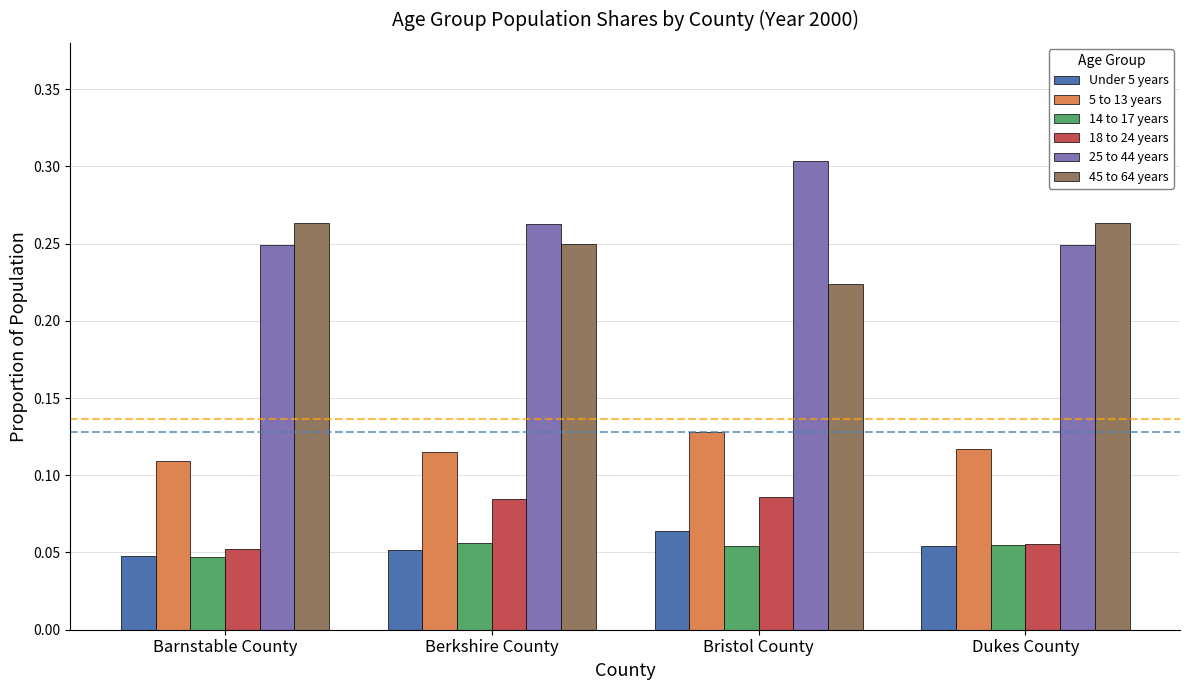

Which series changed the most between Berkshire County and Bristol County?

25 to 44 years